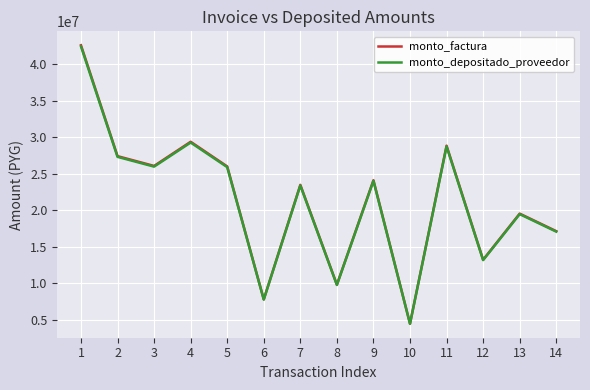

What is the total value across all series at 3?

52044401